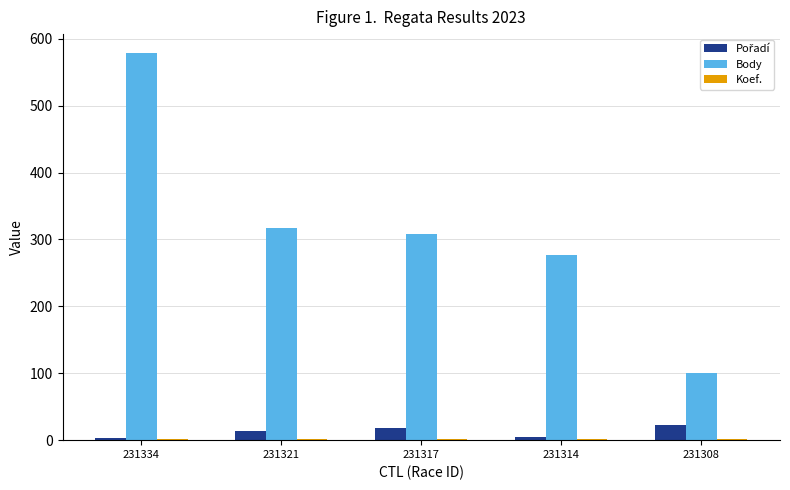

Count the number of data series in this chart.

3